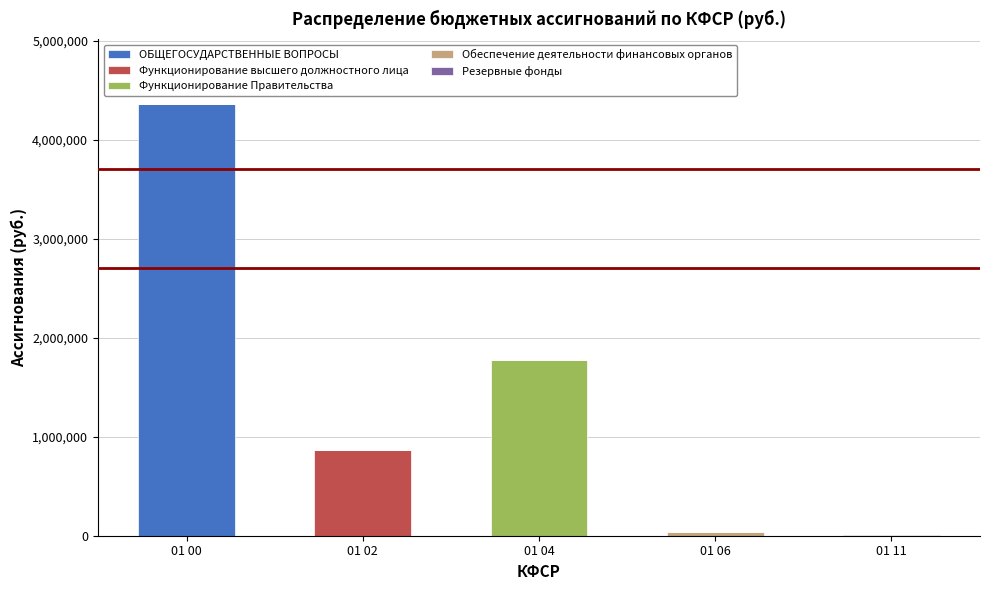

At which category is the sum across all series the highest?

01 00